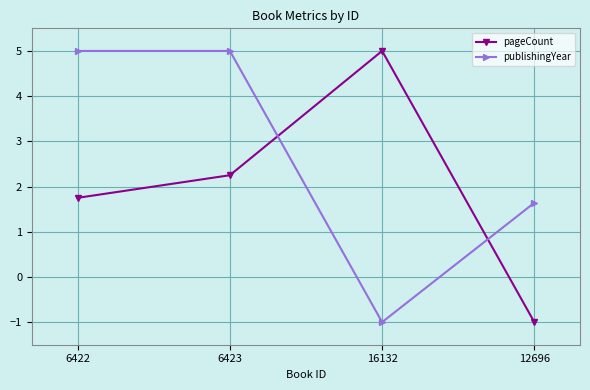

Where does the pageCount series first go above 2?

6423